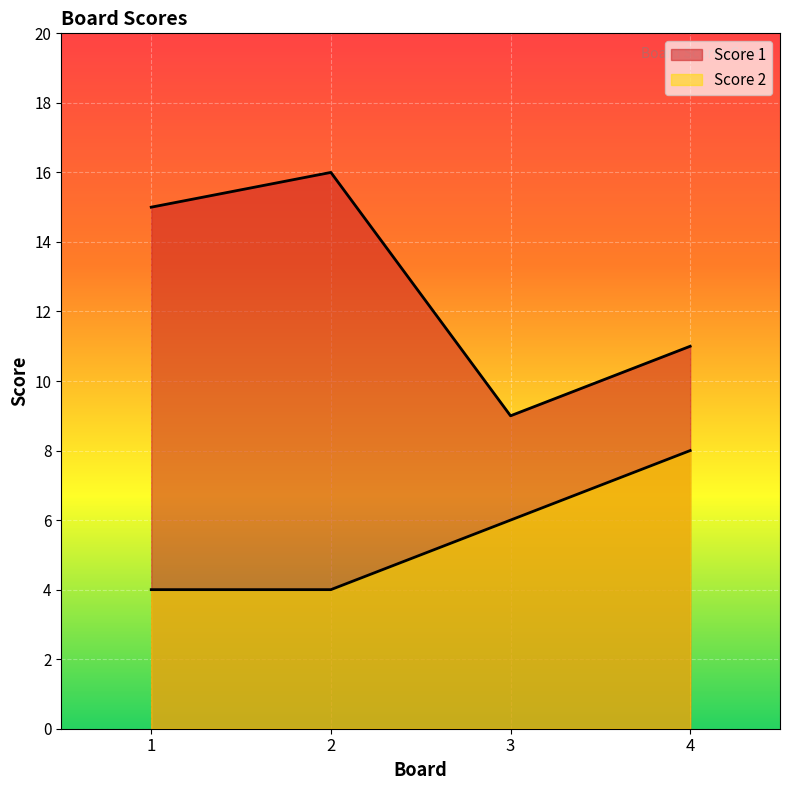

Is it true that Score 1 equals 9 at 3?

True